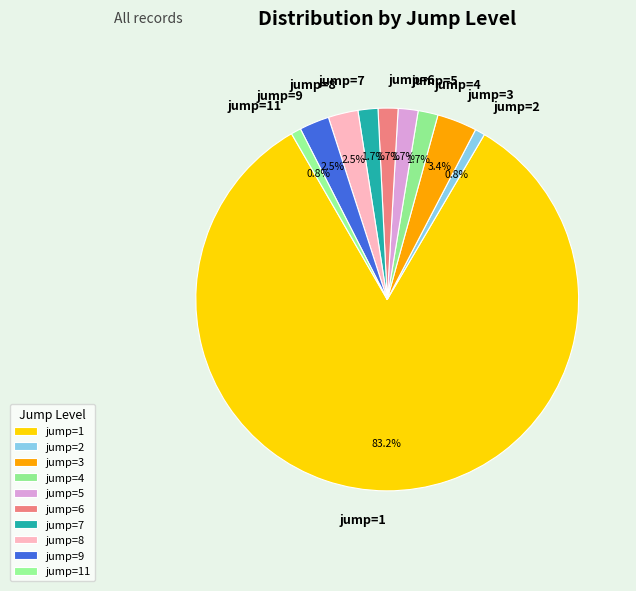

Count the number of slices in the pie.

10